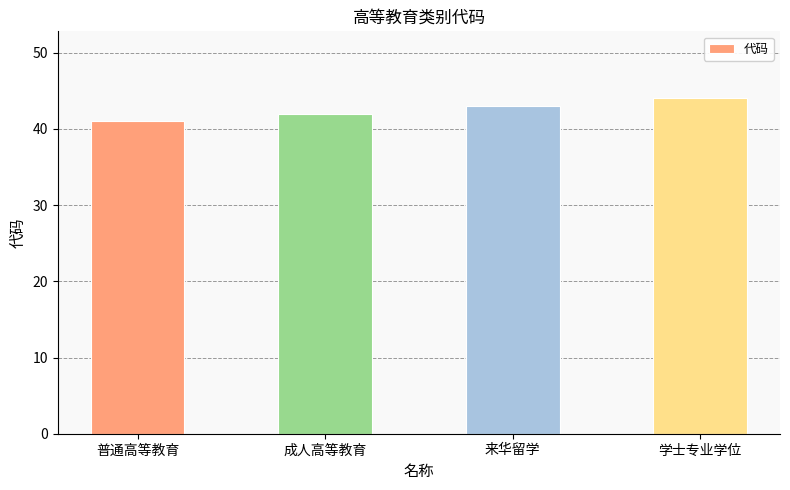

What is the maximum value shown in the chart?

44